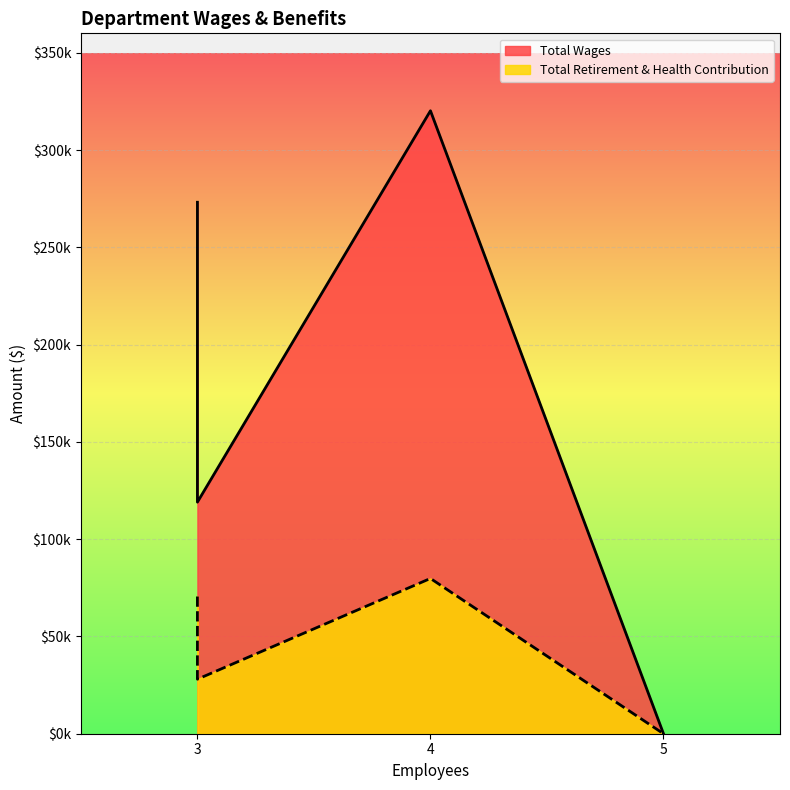

What is the greatest value displayed?

320198